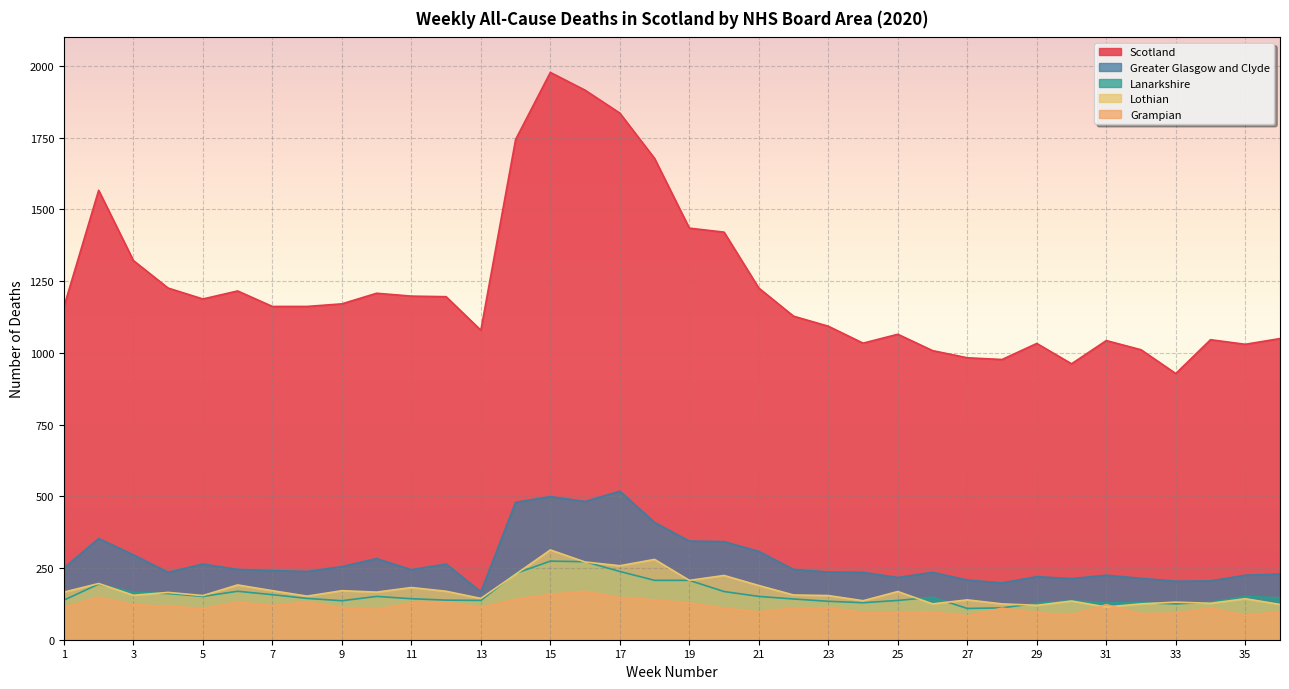

How many distinct data groups are displayed?

5